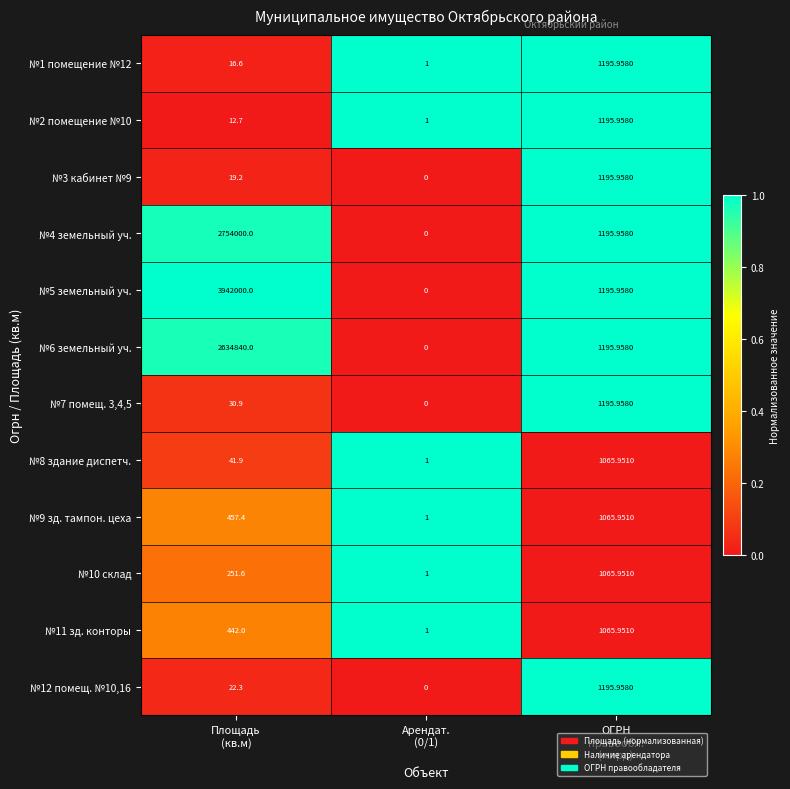

Which series has the largest total across all categories?

№5 земельный уч.